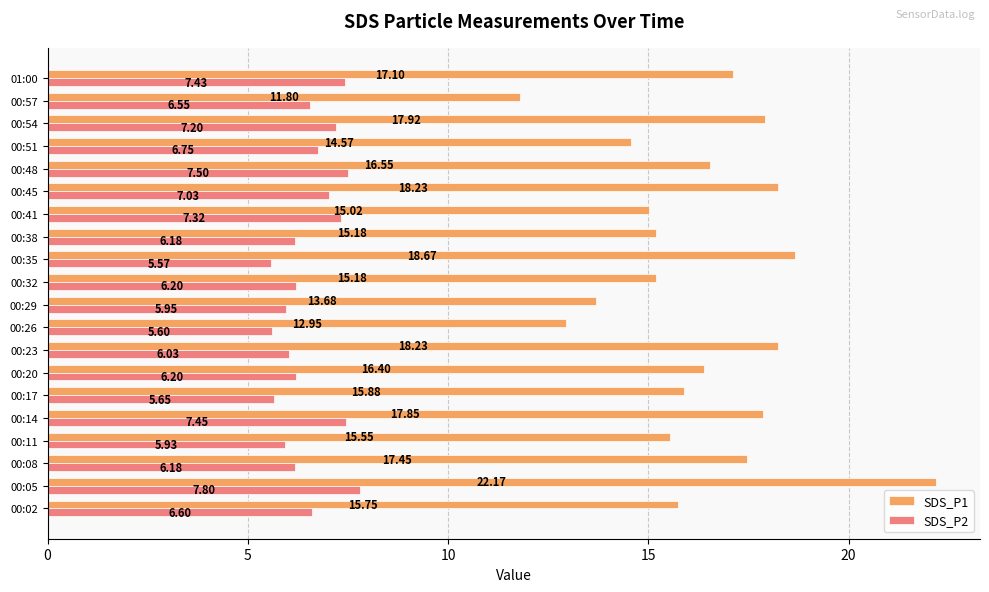

At 00:05, list the series in order from smallest to largest.

SDS_P2, SDS_P1